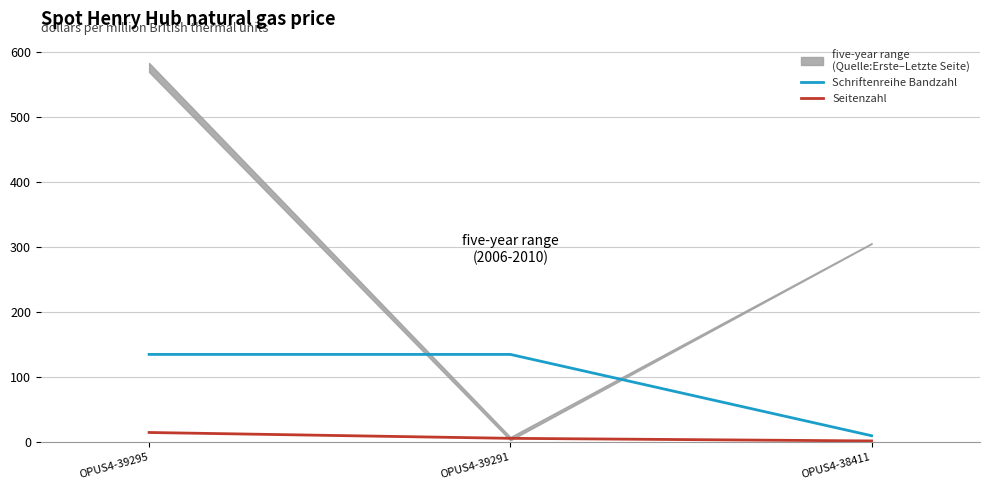

Reading right to left, what are all the values shown in this chart?

Schriftenreihe Bandzahl: OPUS4-38411=10	OPUS4-39291=135	OPUS4-39295=135
Seitenzahl: OPUS4-38411=2	OPUS4-39291=6	OPUS4-39295=15